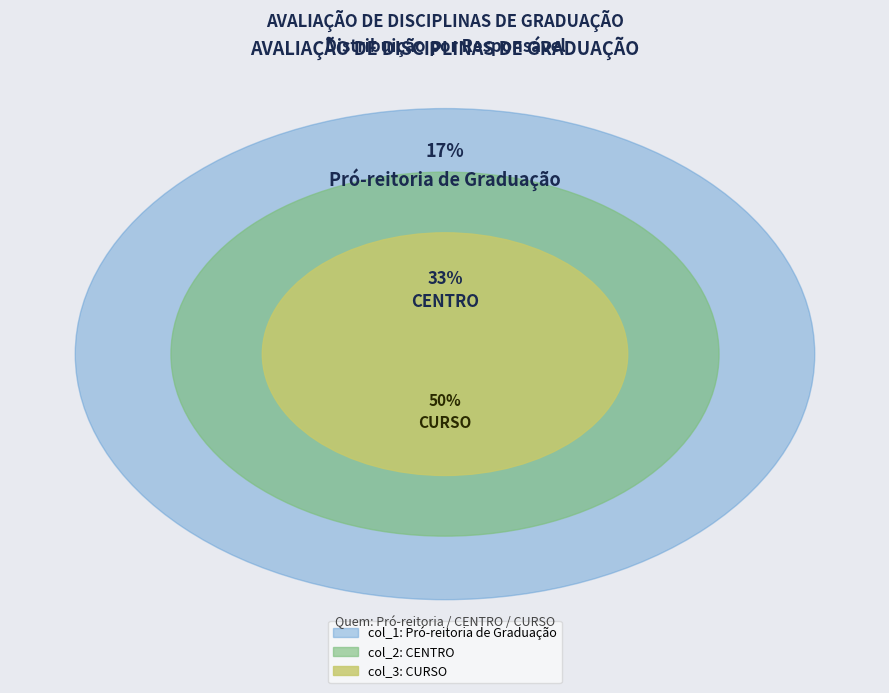

What portion of the pie excludes Pró-reitoria de Graduação?

83.3%